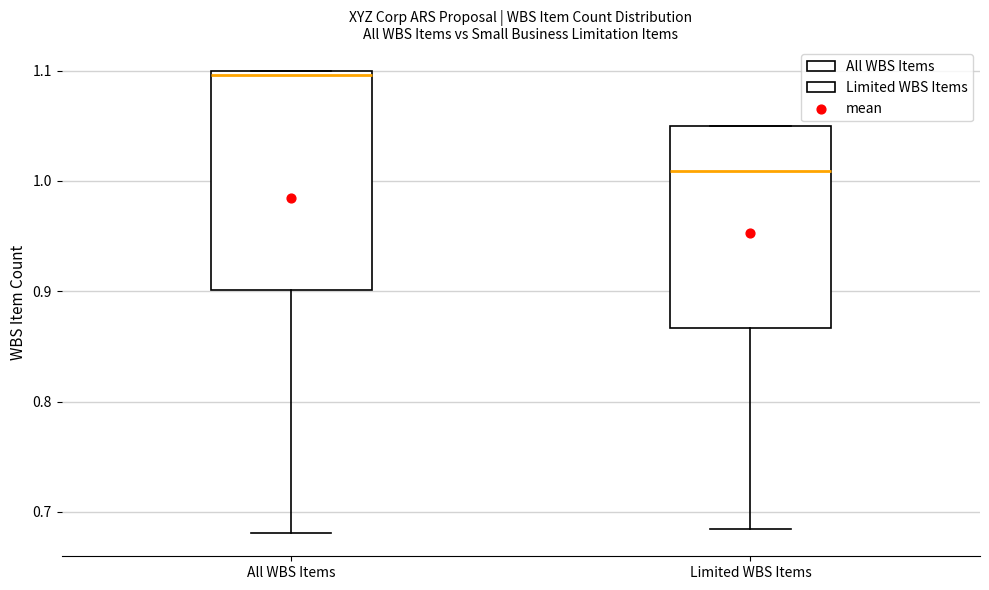

Reading left to right, transcribe this box plot: for each box, give where its median line is, the range the box spans, and where its two whiskers end, as read against the y-axis. The values are not printed on the chart, so give them approximately, as read against the axis.

All WBS Items: median 1.10 (just below the box's upper edge), box 0.90 to 1.10, whiskers 0.68 to 1.10
Limited WBS Items: median 1.01, box 0.87 to 1.05, whiskers 0.68 to 1.05